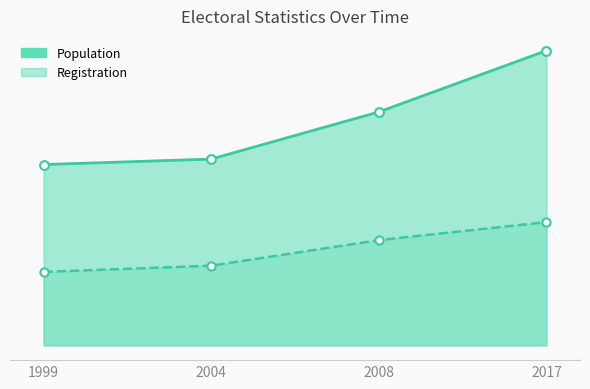

At which category is the sum across all series the highest?

2017